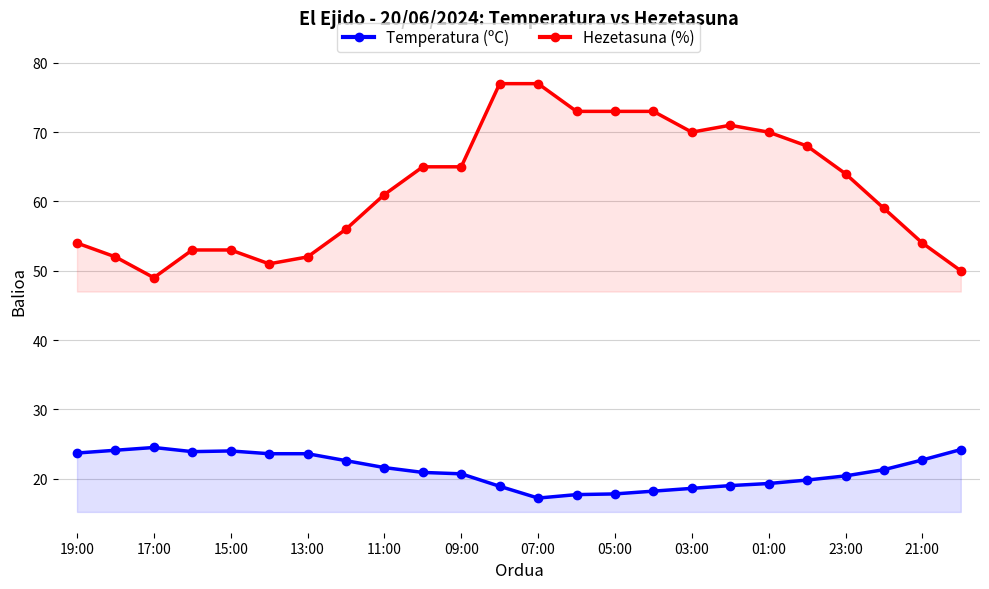

How many lines are shown in the chart?

2